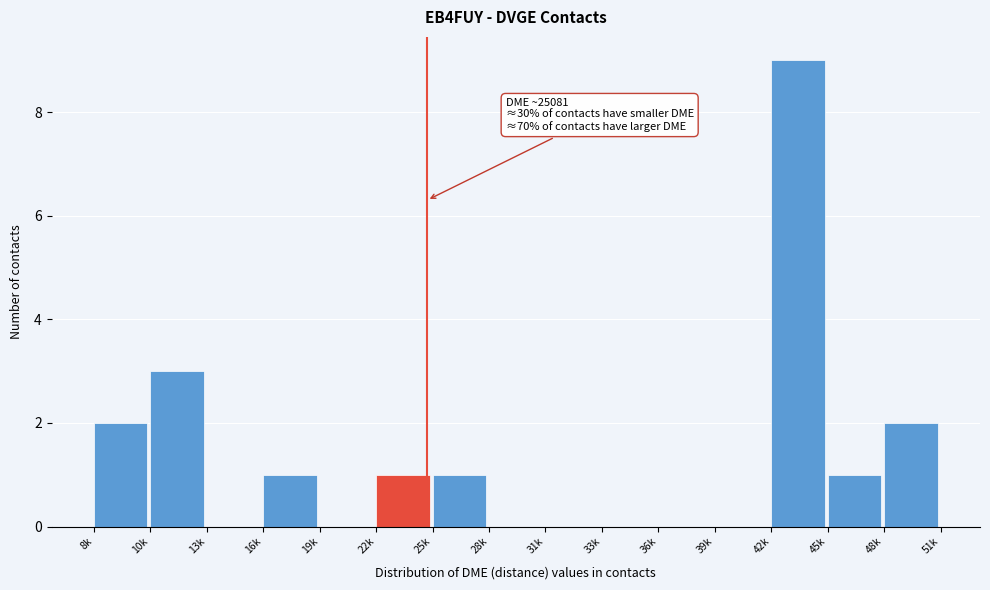

Reading right to left, extract all data points from this chart.

48k=2	45k=1	42k=9	39k=0	36k=0	33k=0	31k=0	28k=0	25k=1	22k=1	19k=0	16k=1	13k=0	10k=3	8k=2